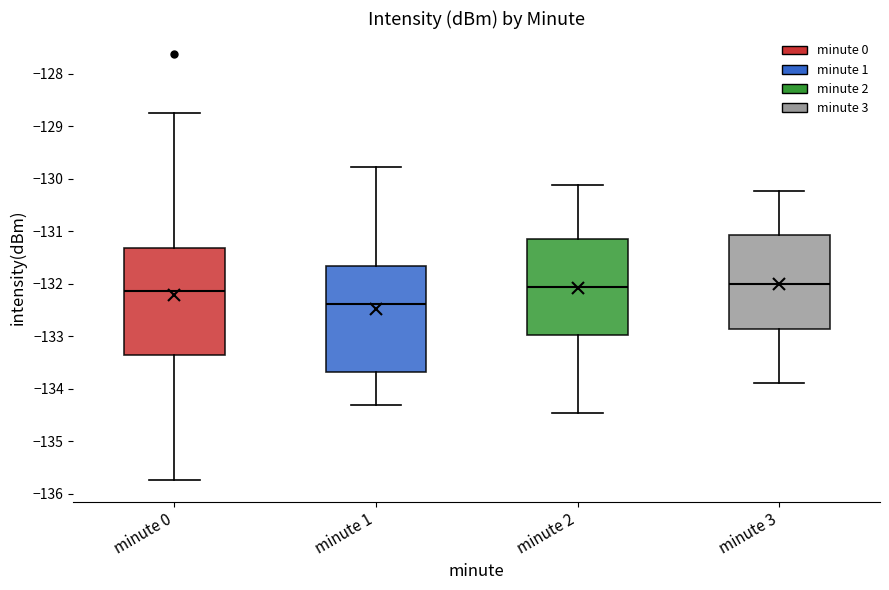

Reading left to right, read every box against the y-axis: the position of its median line, the range the box covers, and the ends of its whiskers. The values are not printed on the chart, so give them approximately, as read against the axis.

minute 0: median -132.1, box -133.4 to -131.3, whiskers -135.7 to -128.8
minute 1: median -132.4, box -133.7 to -131.7, whiskers -134.3 to -129.8
minute 2: median -132.1, box -133.0 to -131.2, whiskers -134.5 to -130.1
minute 3: median -132.0, box -132.9 to -131.1, whiskers -133.9 to -130.2